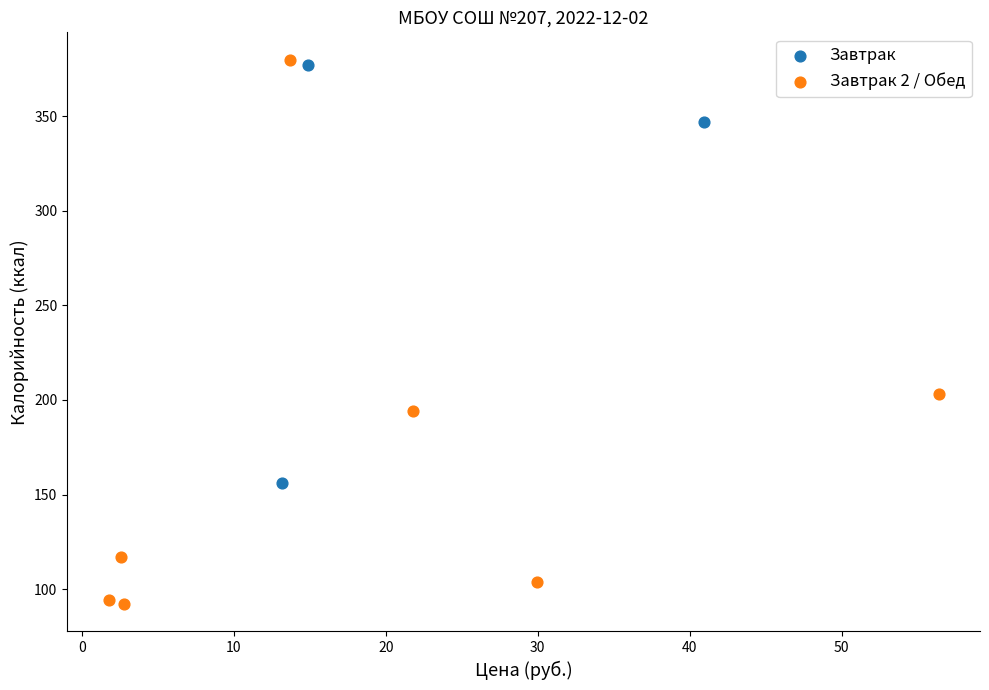

Which series contains the lowest Y value?

Завтрак 2 / Обед